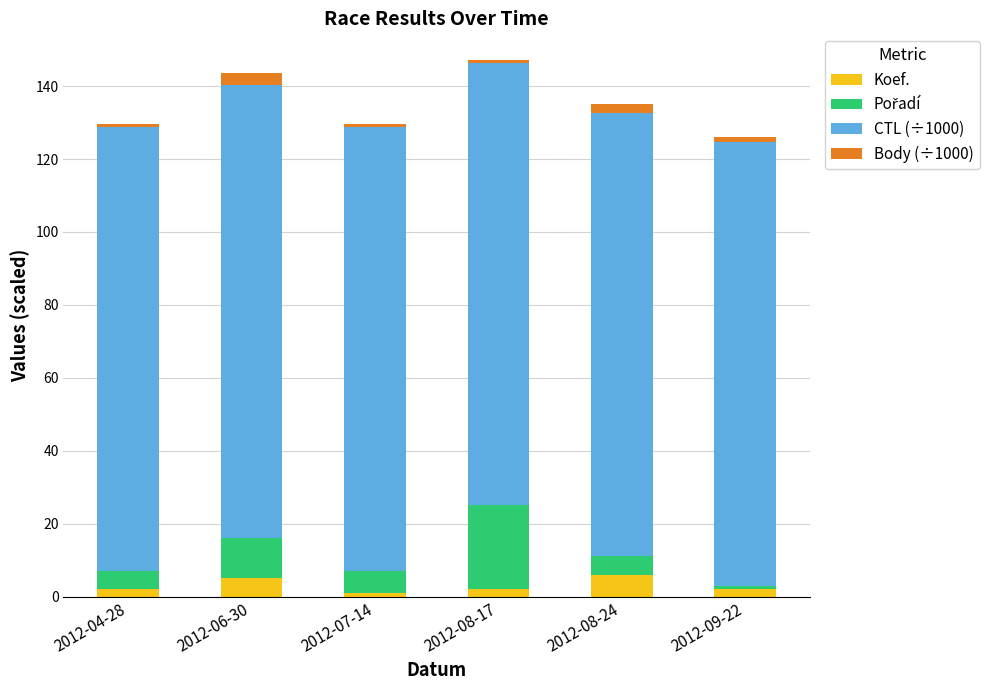

What is the difference between the maximum and second lowest values in the Koef. series?

4.0